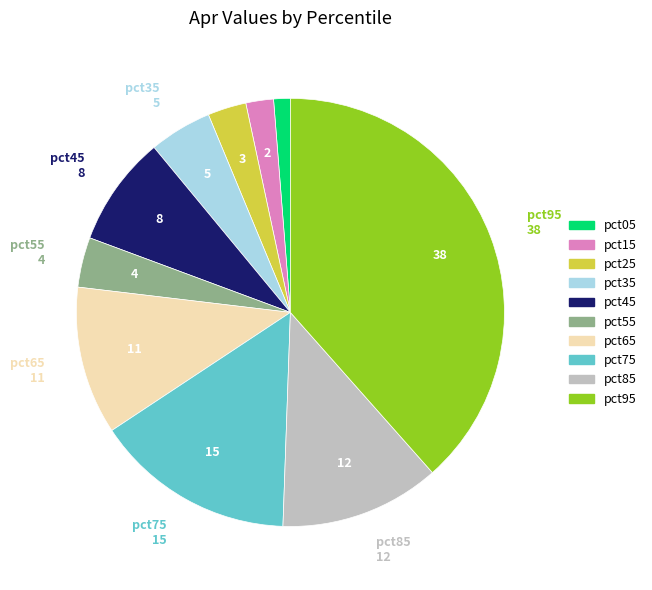

Do pct85 and pct65 together represent more than half of the pie?

No